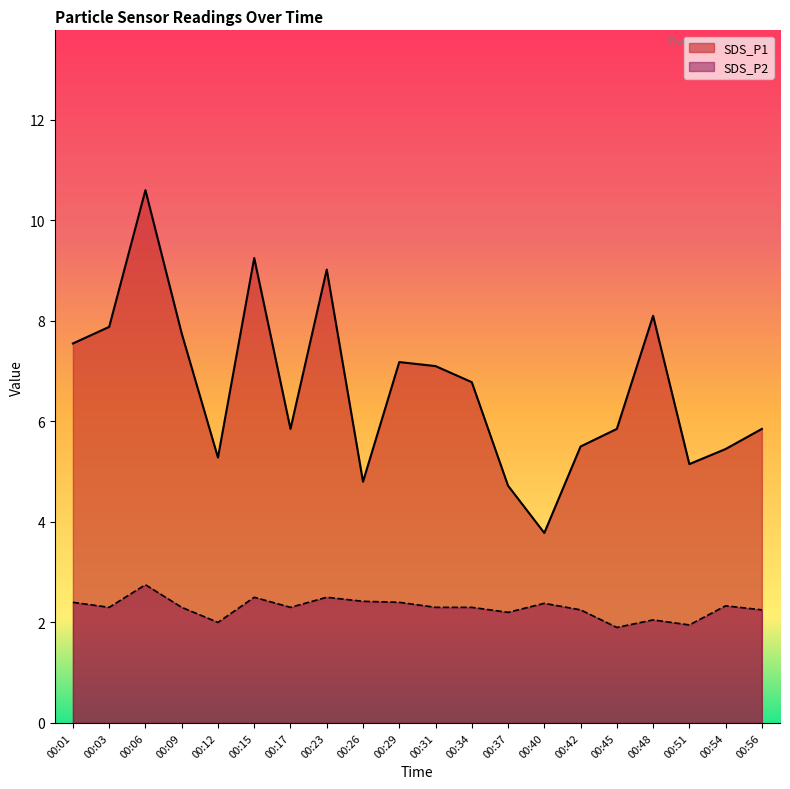

True or false: SDS_P2 has more than 0 interior local peaks.

True